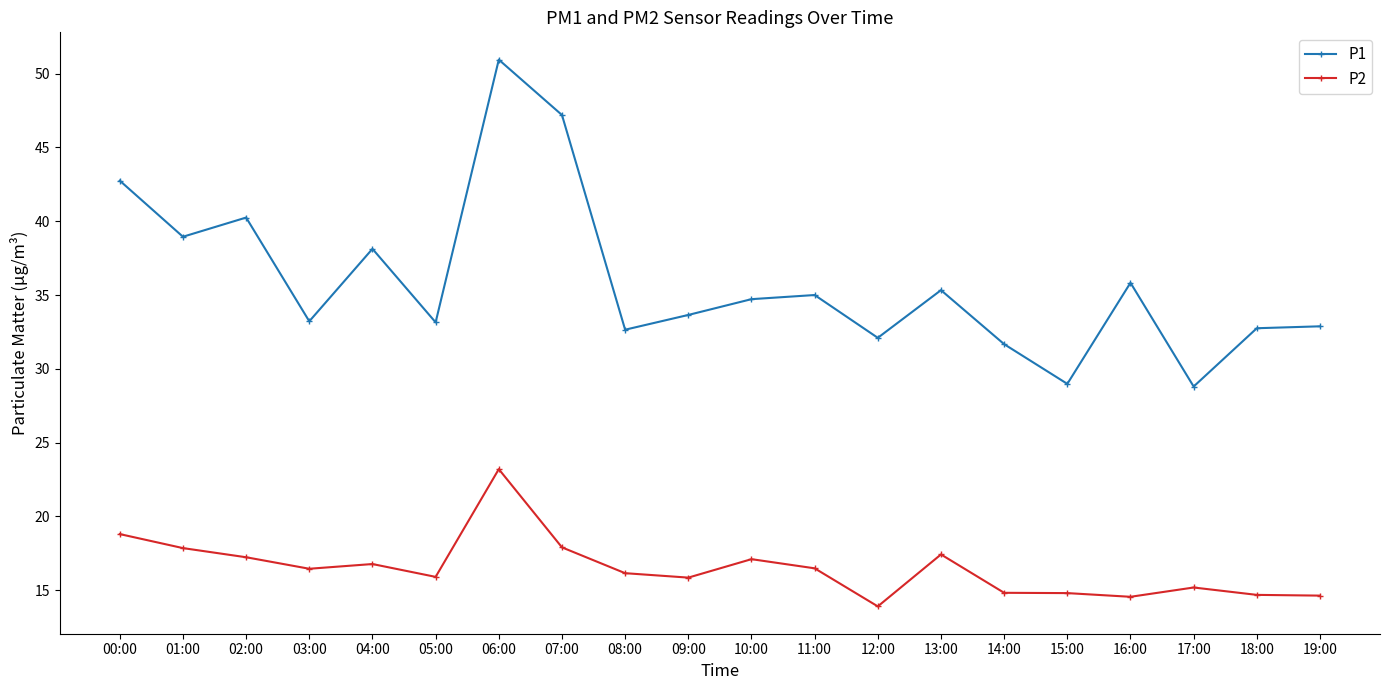

True or false: P1 and P2 intersect in this chart.

False